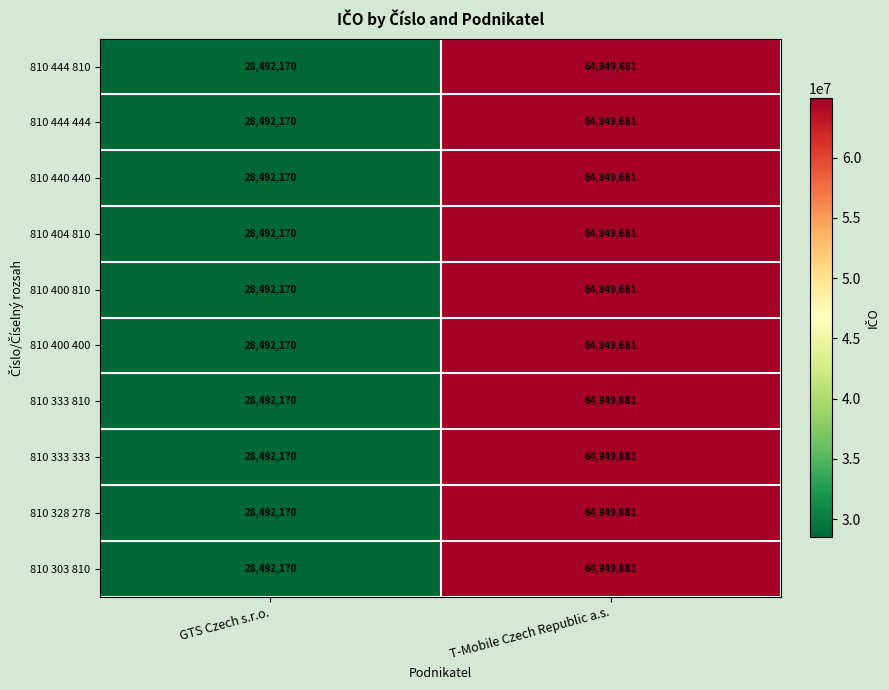

Is the value of 810 444 810 at GTS Czech s.r.o. greater than the value of 810 404 810 at T-Mobile Czech Republic a.s.?

No